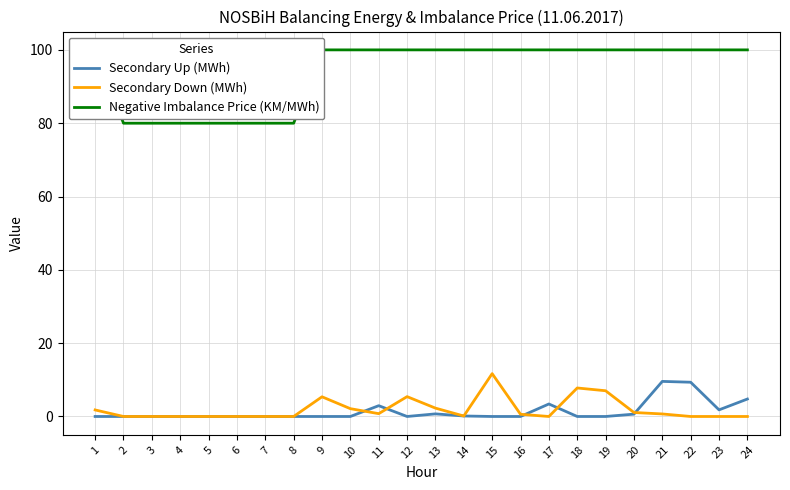

True or false: Secondary Down (MWh) and Negative Imbalance Price (KM/MWh) cross at least once.

False